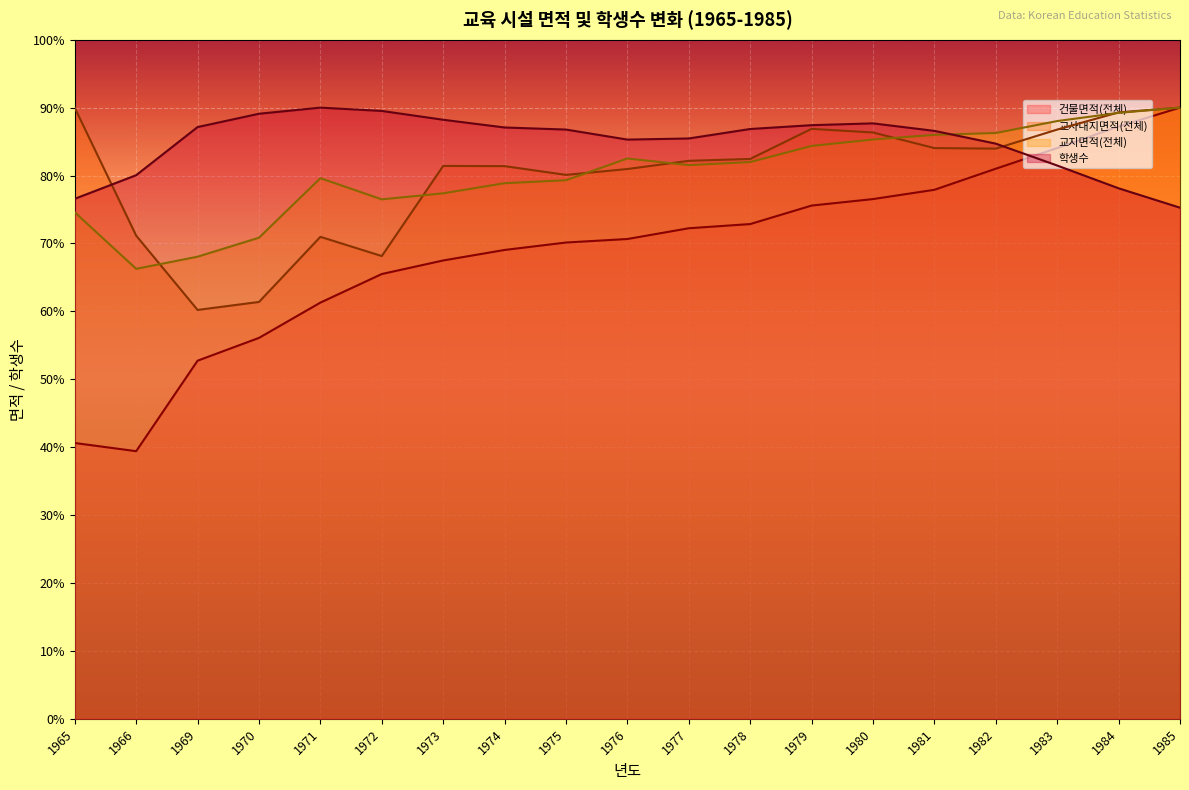

Where is the first local minimum for 교사대지면적(전체)?

1969